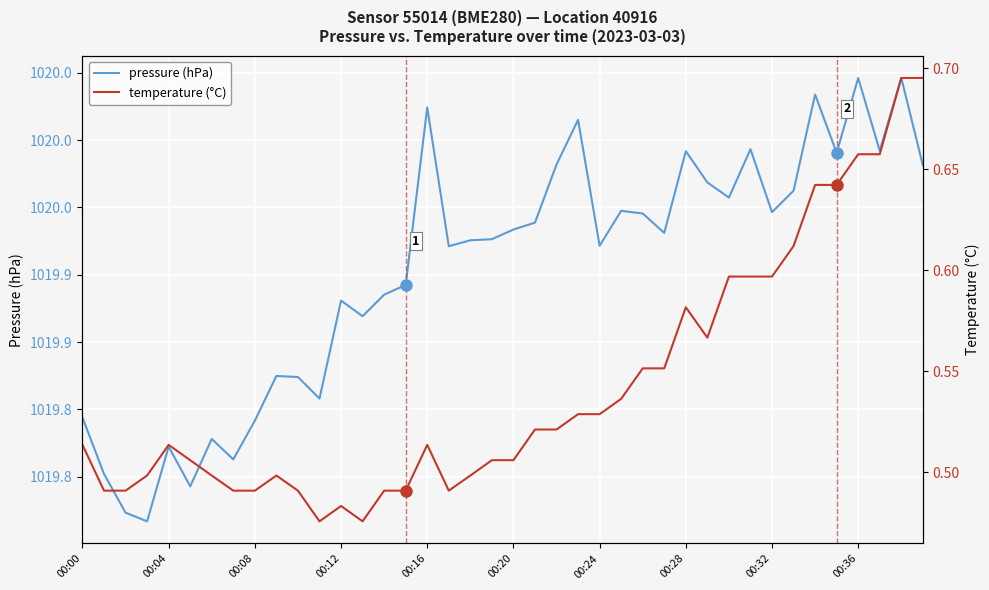

What is the label of the 14th point from the left?

13